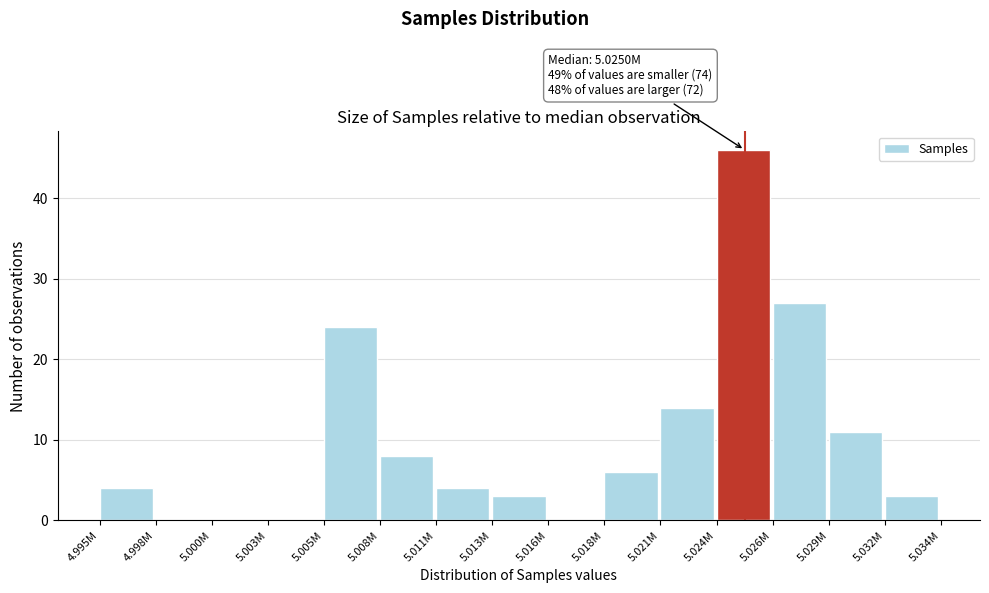

Reading left to right, list all the values displayed in this chart.

4.995M=4	4.998M=0	5.000M=0	5.003M=0	5.005M=24	5.008M=8	5.011M=4	5.013M=3	5.016M=0	5.018M=6	5.021M=14	5.024M=46	5.026M=27	5.029M=11	5.032M=3